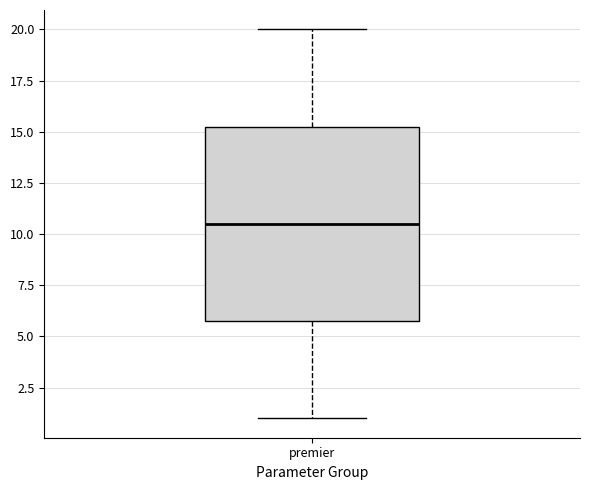

Read this box plot against the y-axis: the position of the median line, the range covered by the box, and the ends of both whiskers. The values are not printed on the chart, so give them approximately, as read against the axis.

median 10.5, box 6.0 to 15.5, whiskers 1.0 to 20.0